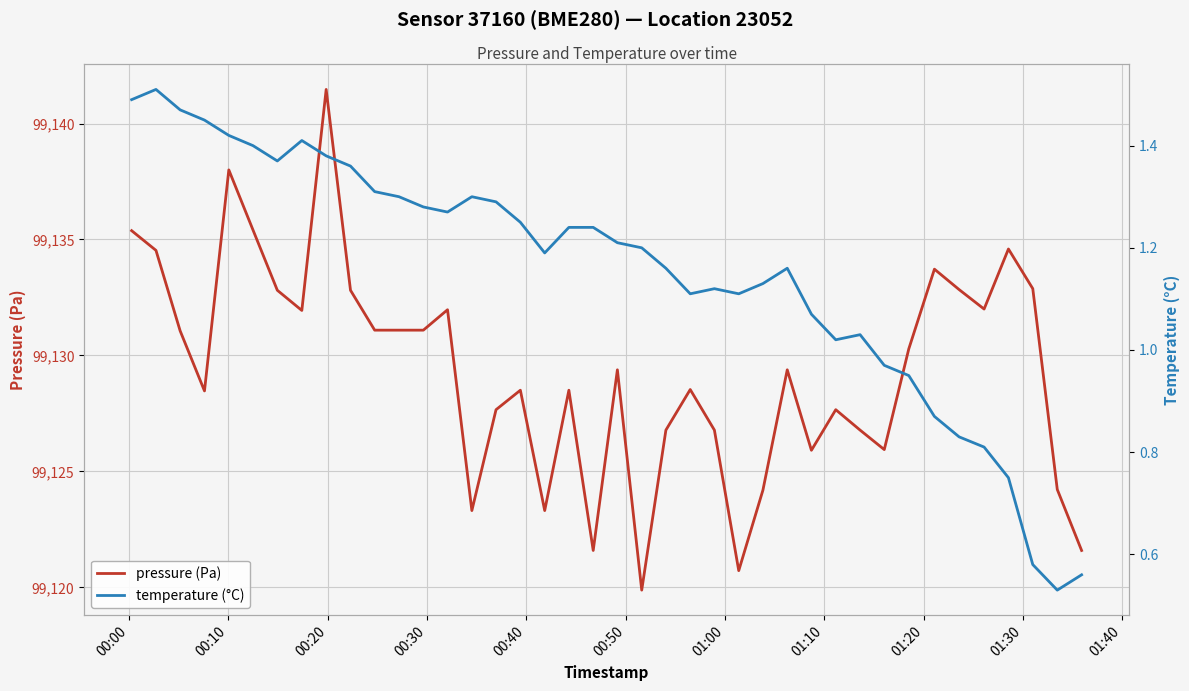

What is the total value across all series at 00:00?

99136.9